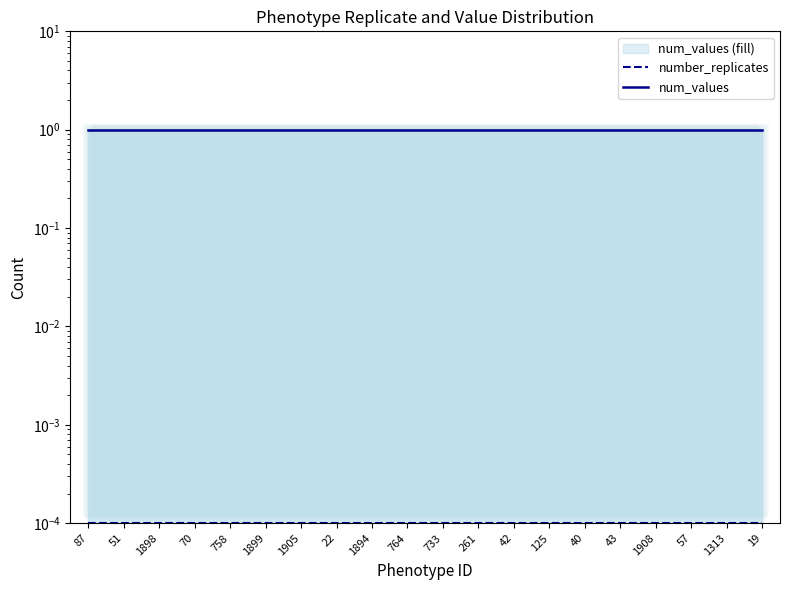

Reading left to right, list all the values displayed in this chart.

number_replicates: 0.0	0.0	0.0	0.0	0.0	0.0	0.0	0.0	0.0	0.0	0.0	0.0	0.0	0.0	0.0	0.0	0.0	0.0	0.0	0.0
num_values: 1.0	1.0	1.0	1.0	1.0	1.0	1.0	1.0	1.0	1.0	1.0	1.0	1.0	1.0	1.0	1.0	1.0	1.0	1.0	1.0